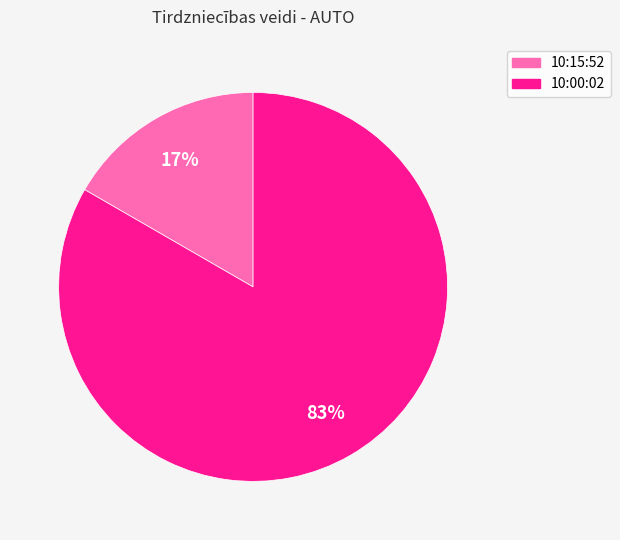

Is it true that 10:00:02 is 97% of the pie?

False